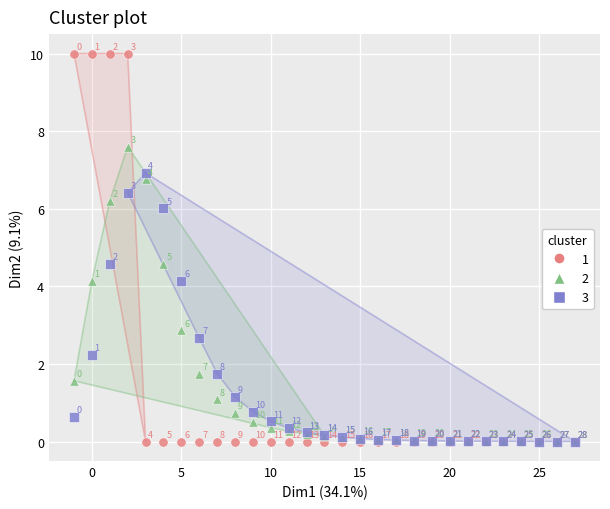

Across all series, what Y value is closest to 5?

4.6